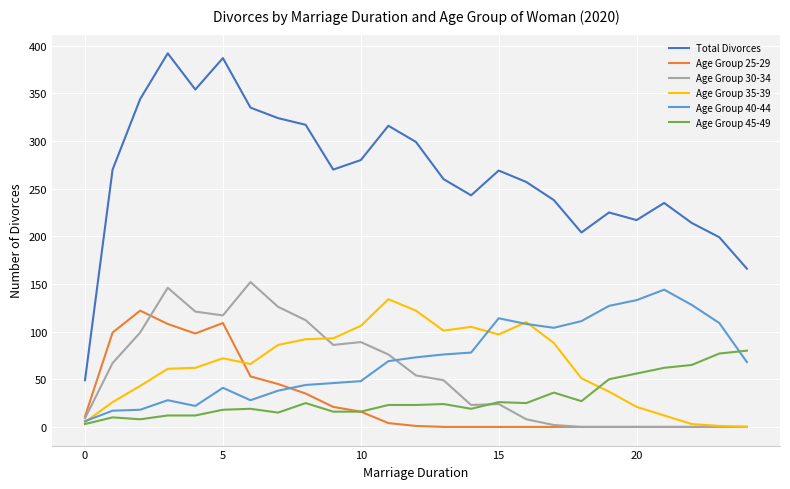

Which series has the widest spread of values?

Total Divorces